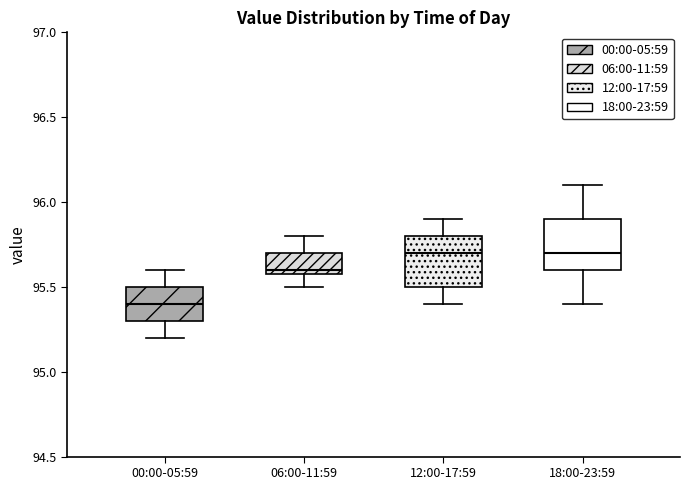

Where is the upper edge of the box for 06:00-11:59 on the y-axis? The values are not printed on the chart, so give them approximately, as read against the axis.

95.7